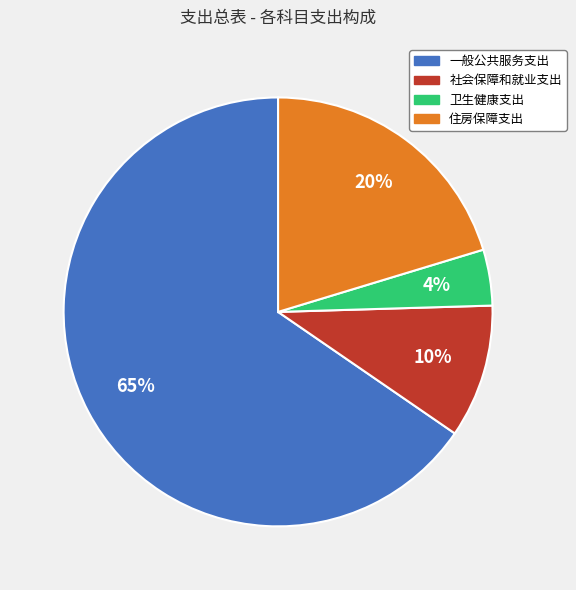

True or false: 社会保障和就业支出 accounts for 17% of the total.

False